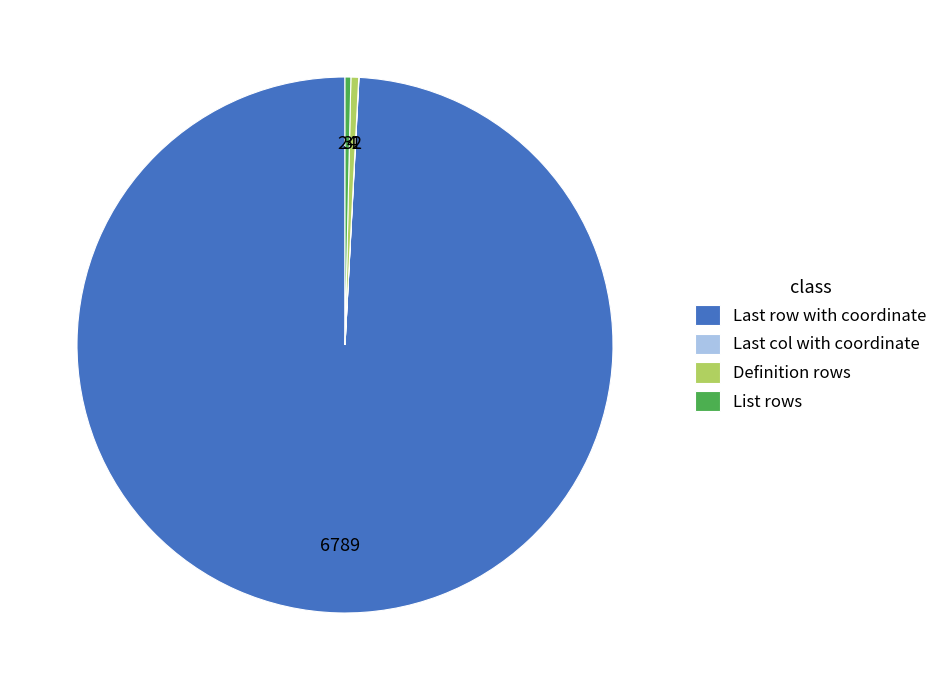

What is the majority slice?

Last row with coordinate